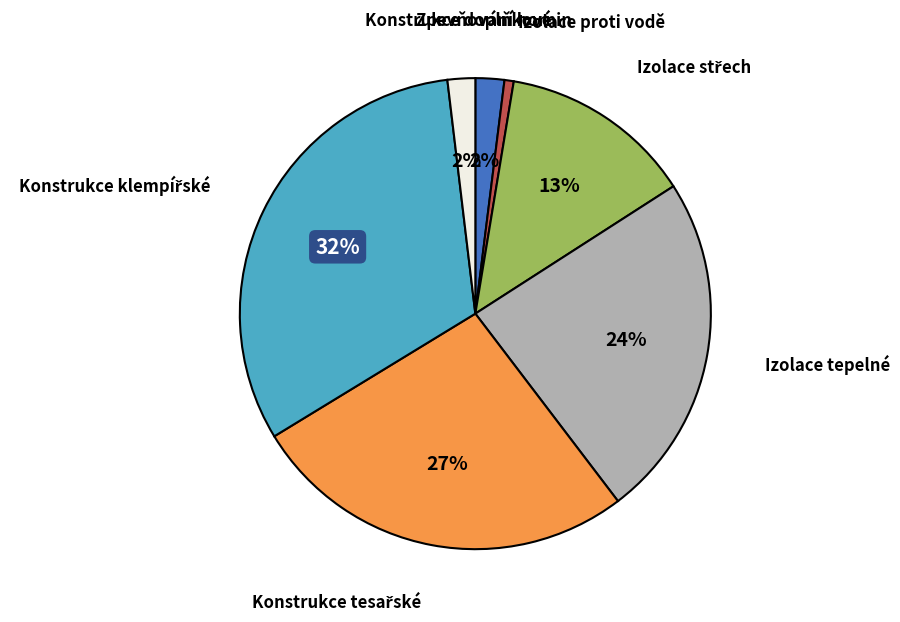

Is there any slice that represents more than half of the pie?

No